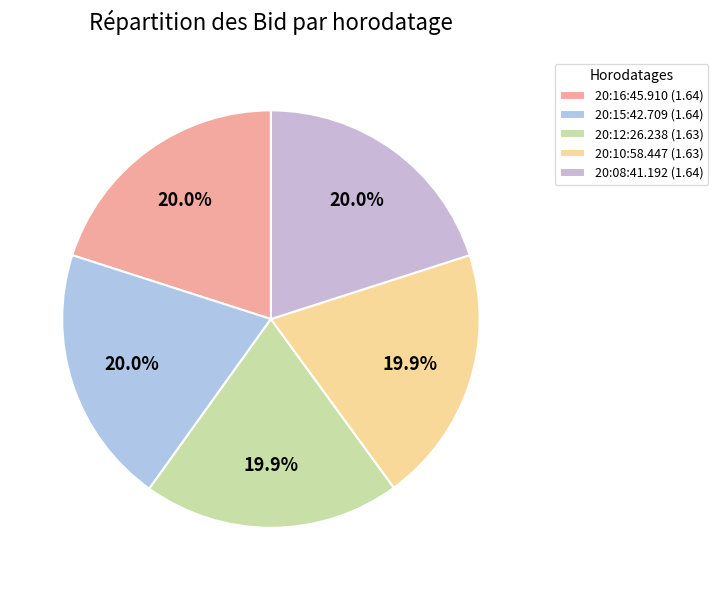

Which category has the smallest portion of the pie?

20:12:26.238